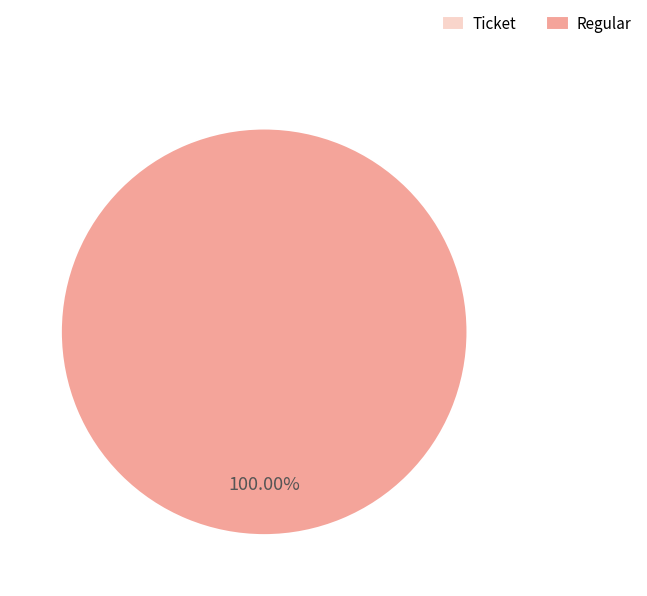

Which category accounts for the majority?

Regular